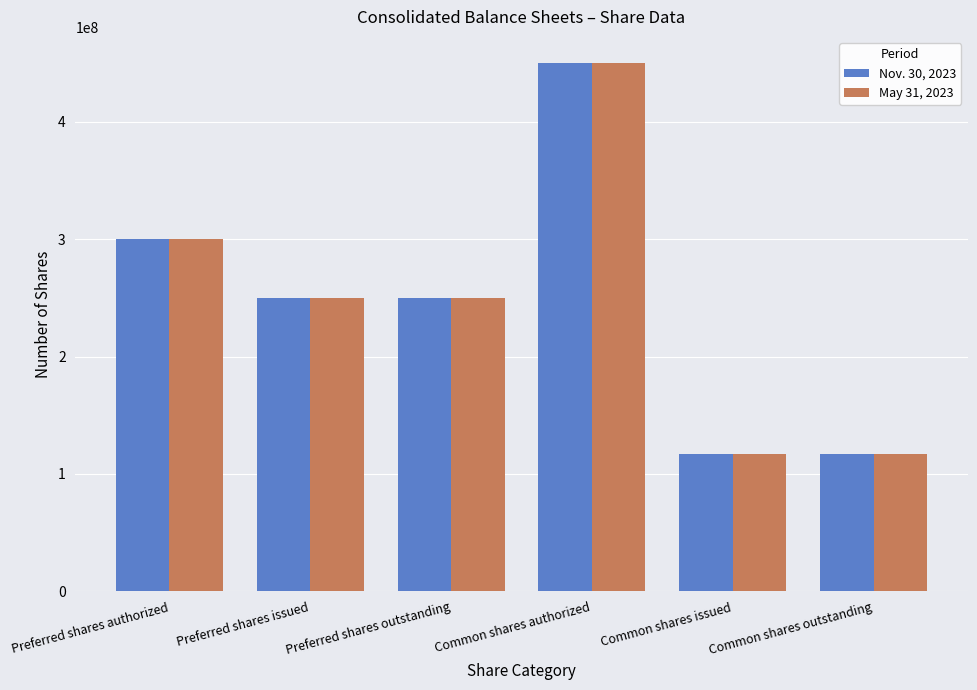

Is the value of Nov. 30, 2023 at Common shares authorized greater than the value of May 31, 2023 at Preferred shares outstanding?

Yes